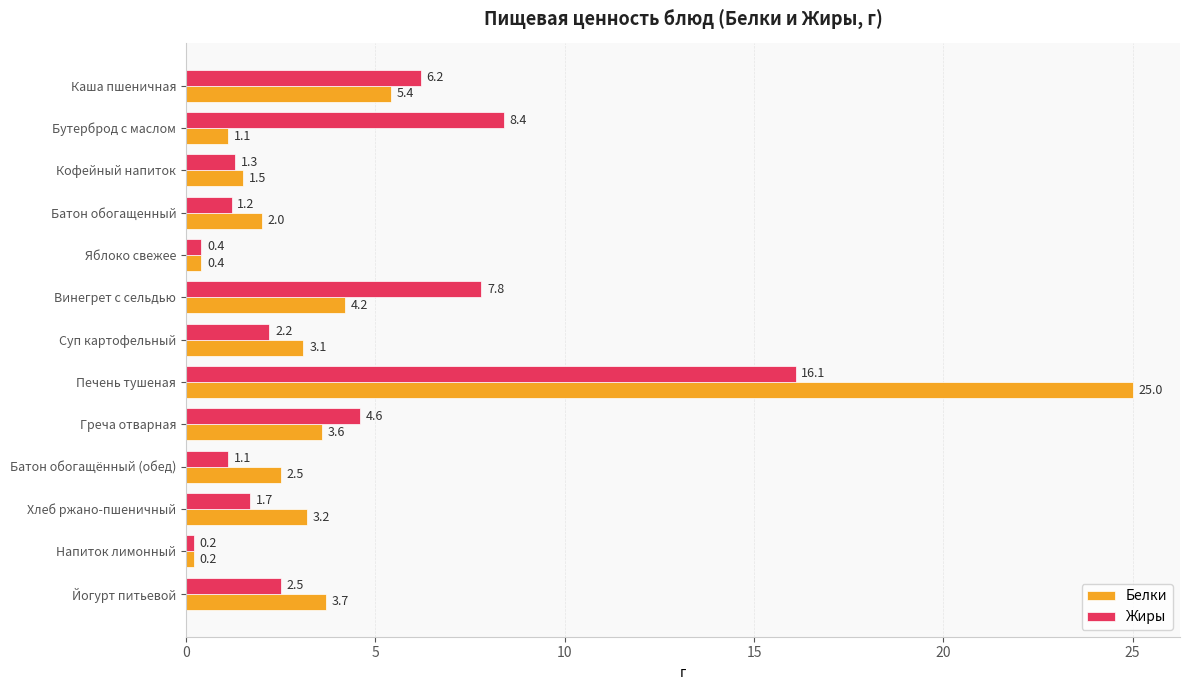

Is it true that Жиры equals 1.3 at Кофейный напиток?

True